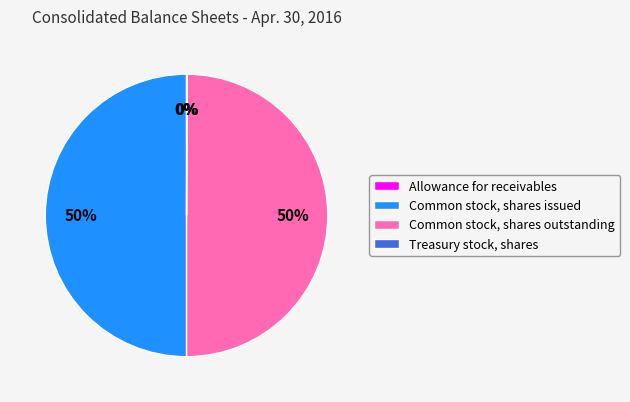

To the nearest percent, what is the difference between the largest and smallest slice percentages?

50%